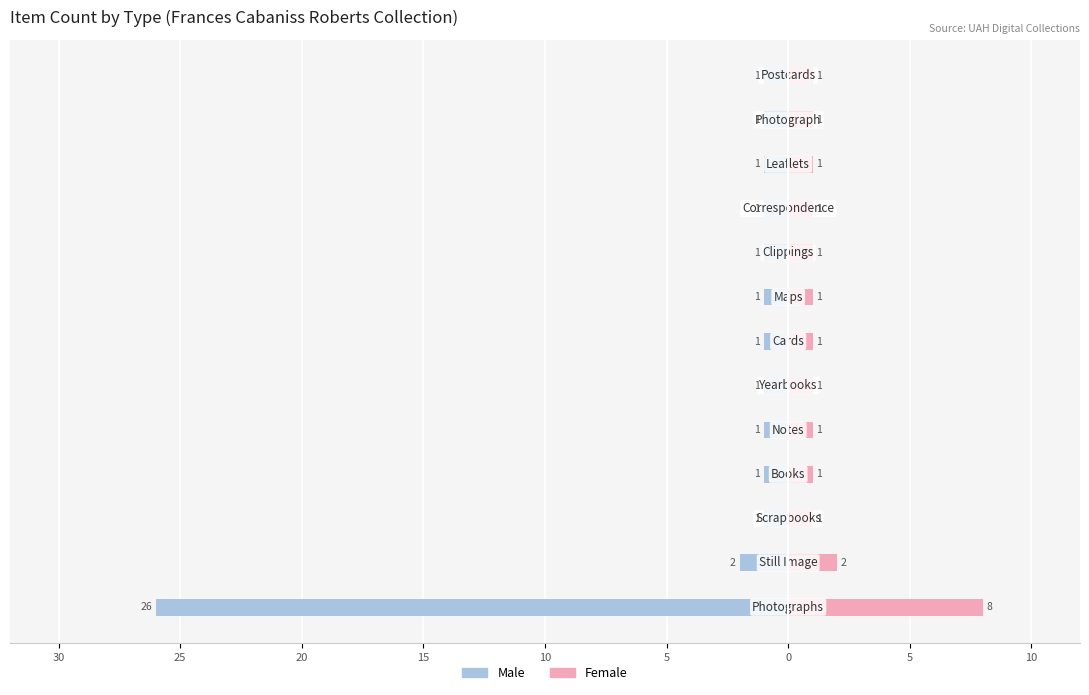

Which series has the widest spread of values?

Male